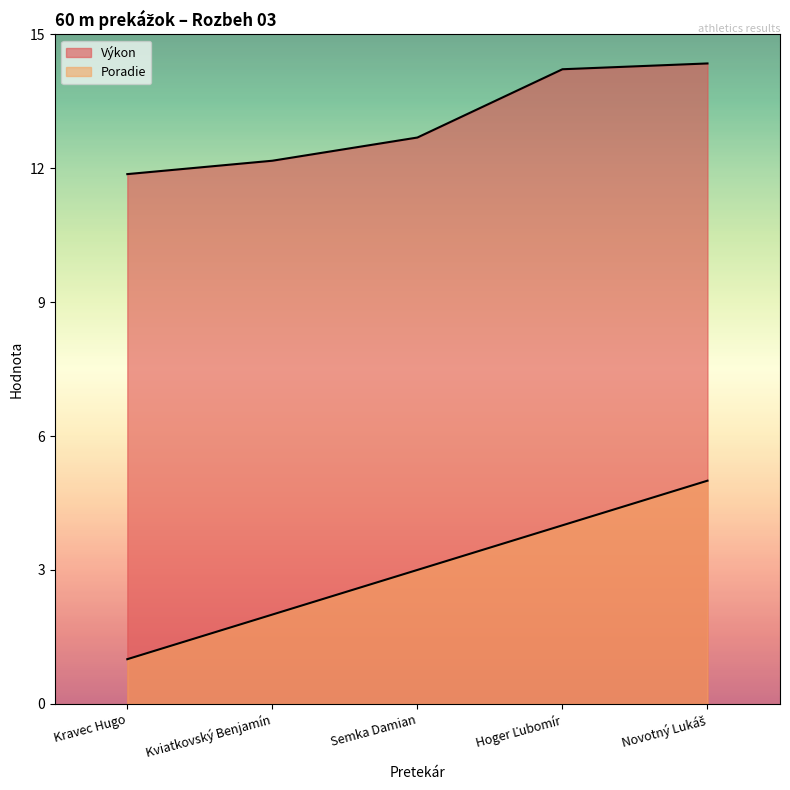

True or false: Poradie has more than 1 interior local peaks.

False